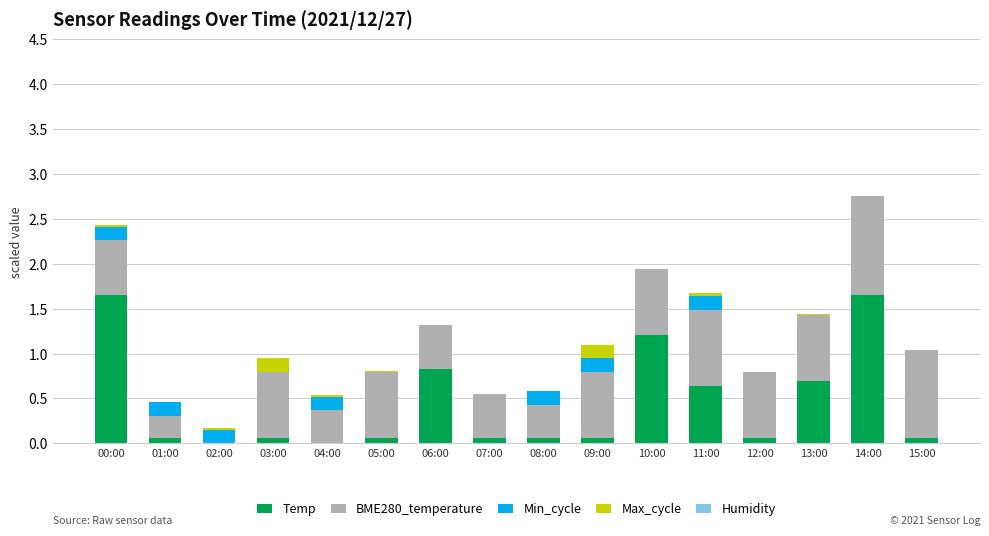

What is the total value across all series at 10:00?

1.9